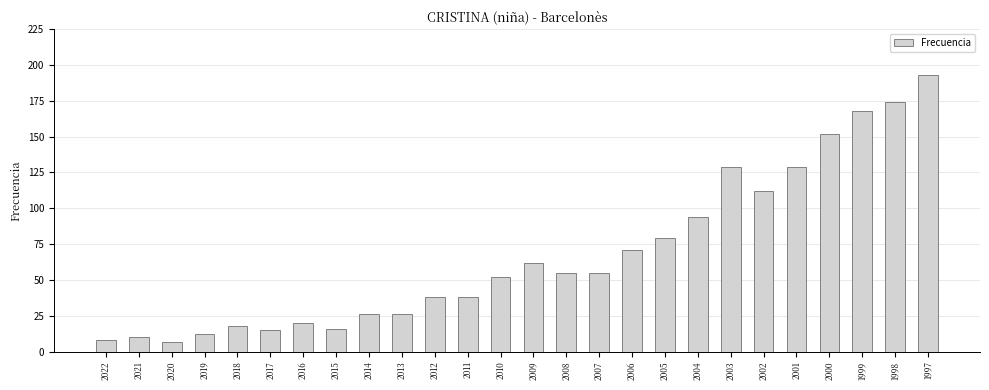

At which category does the chart reach its peak across all series?

1997